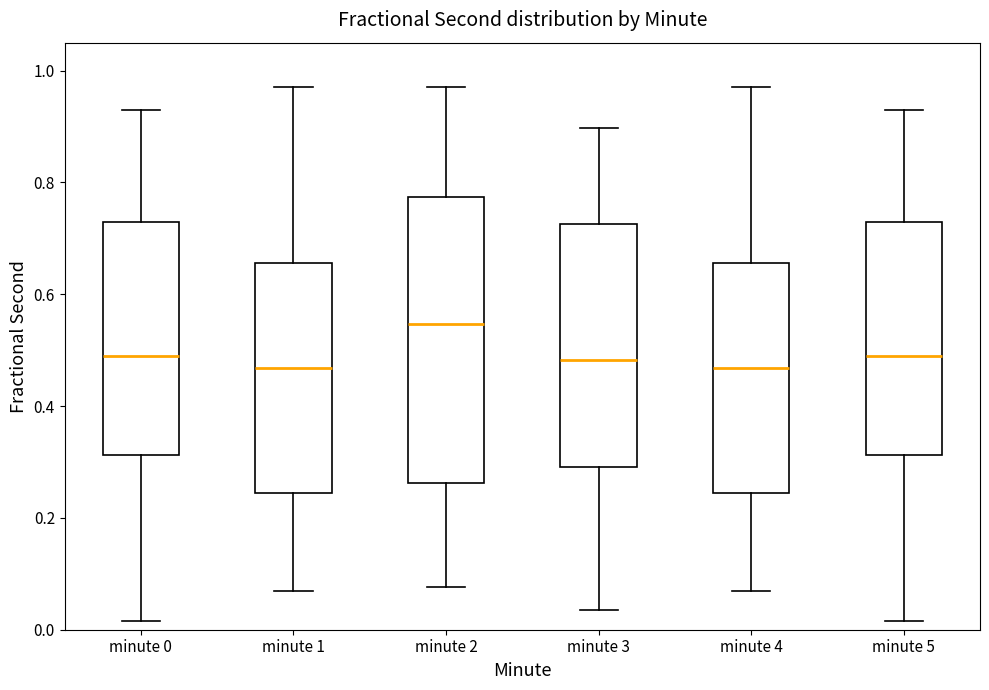

Where is the upper edge of the box for minute 2 on the y-axis? The values are not printed on the chart, so give them approximately, as read against the axis.

0.78